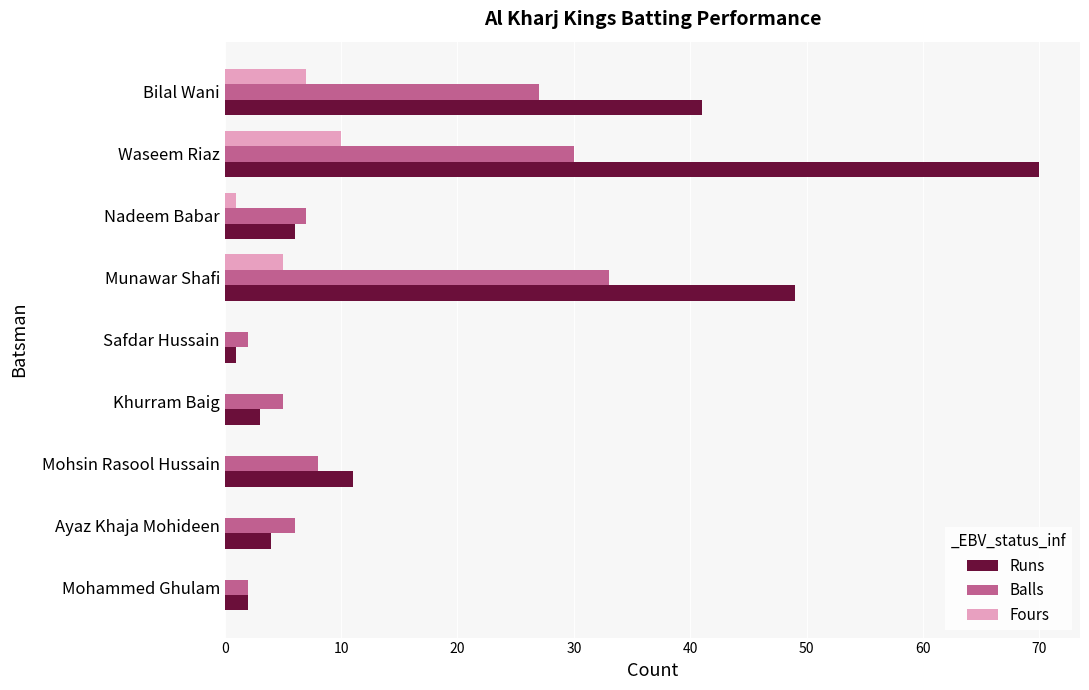

At which category is the sum across all series the highest?

Waseem Riaz